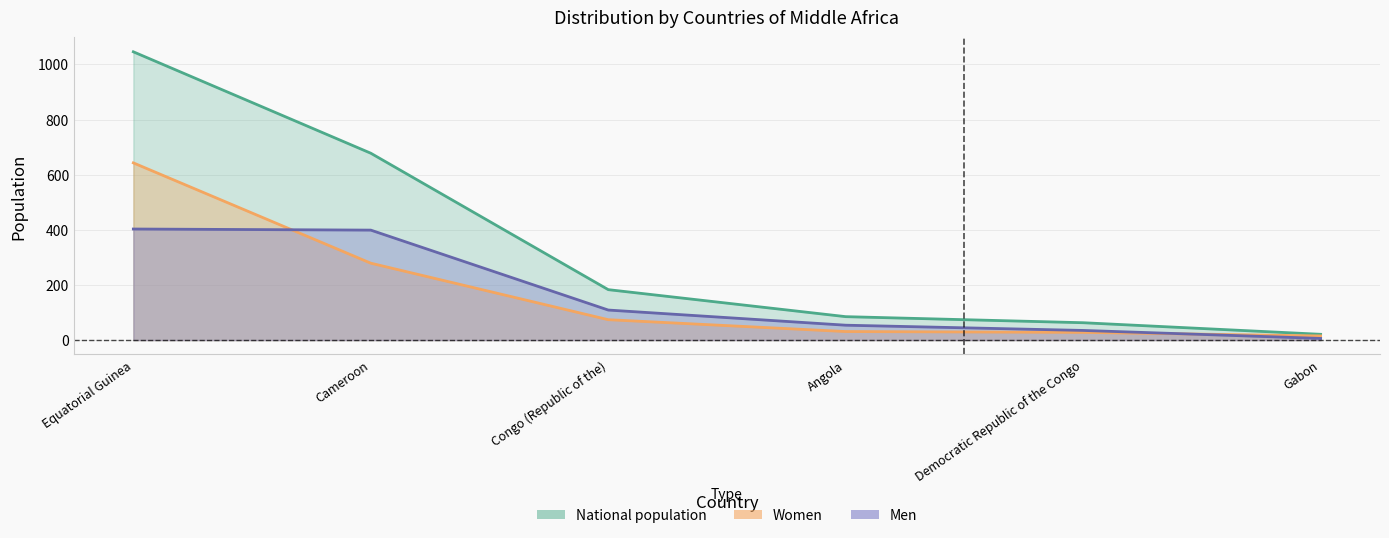

Reading left to right, transcribe all the data shown in this chart.

Men: 403	399	109	54	35	6
Women: 643	279	74	31	28	15
National population: 1046	678	183	85	63	21